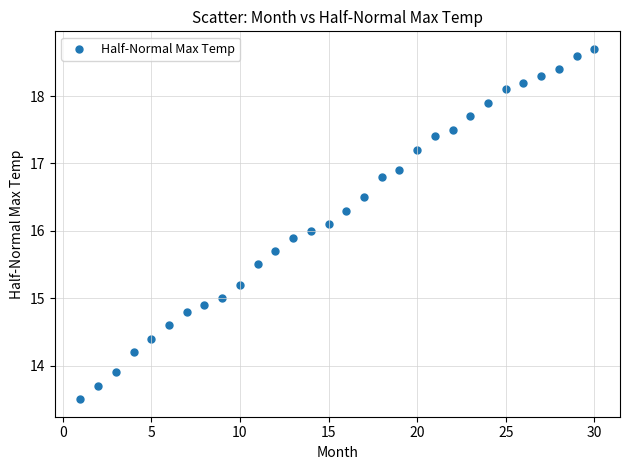

What is the range of Y values (max minus min)?

5.2